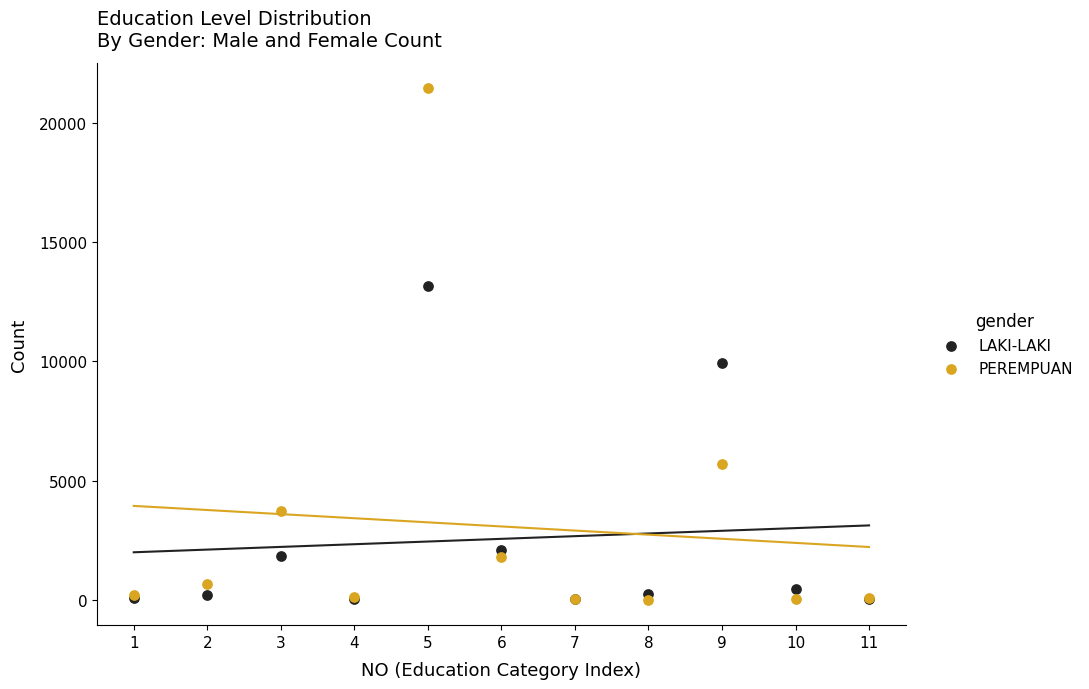

In the LAKI-LAKI series, what Y value is closest to 6606?

9947